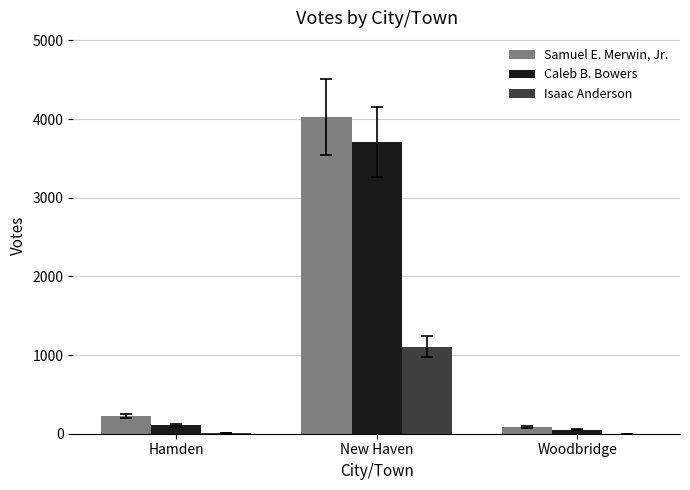

What is the sum of all Caleb B. Bowers values?

3863